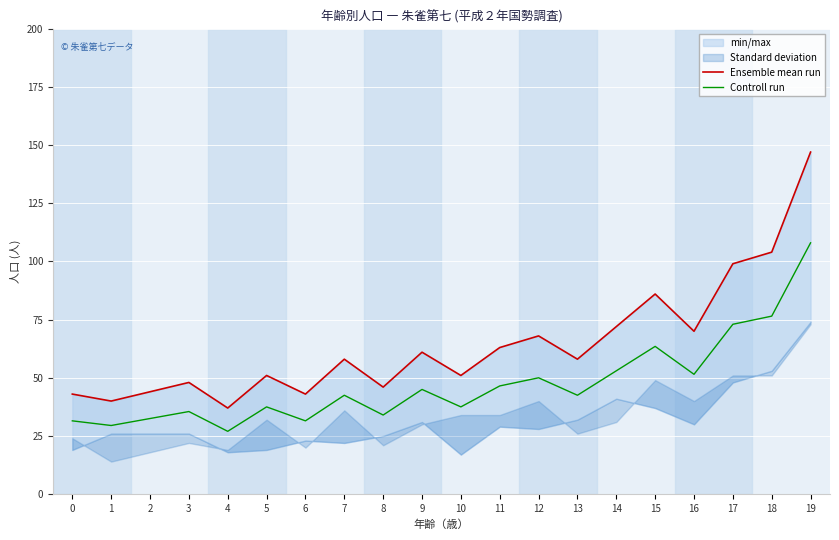

True or false: Ensemble mean run has a value of 40.0 at 1.

True